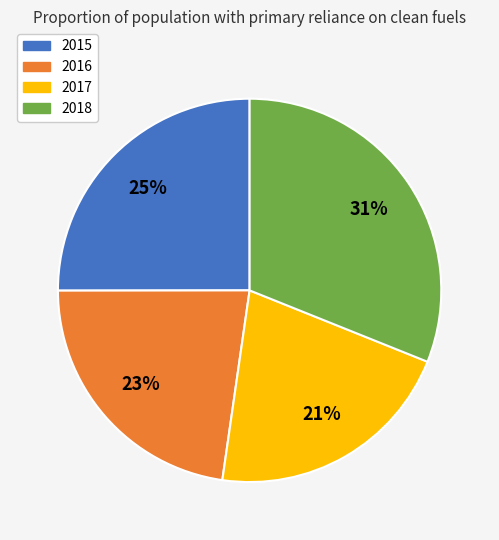

Which has a higher value, 2018 or 2017?

2018